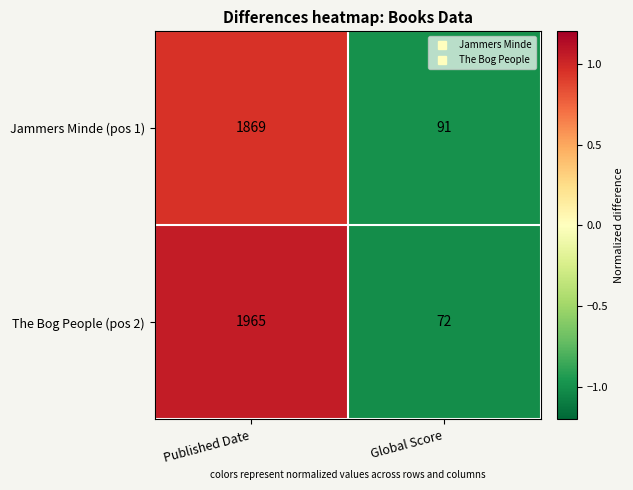

At Global Score, list the series in order from largest to smallest.

Jammers Minde (pos 1), The Bog People (pos 2)